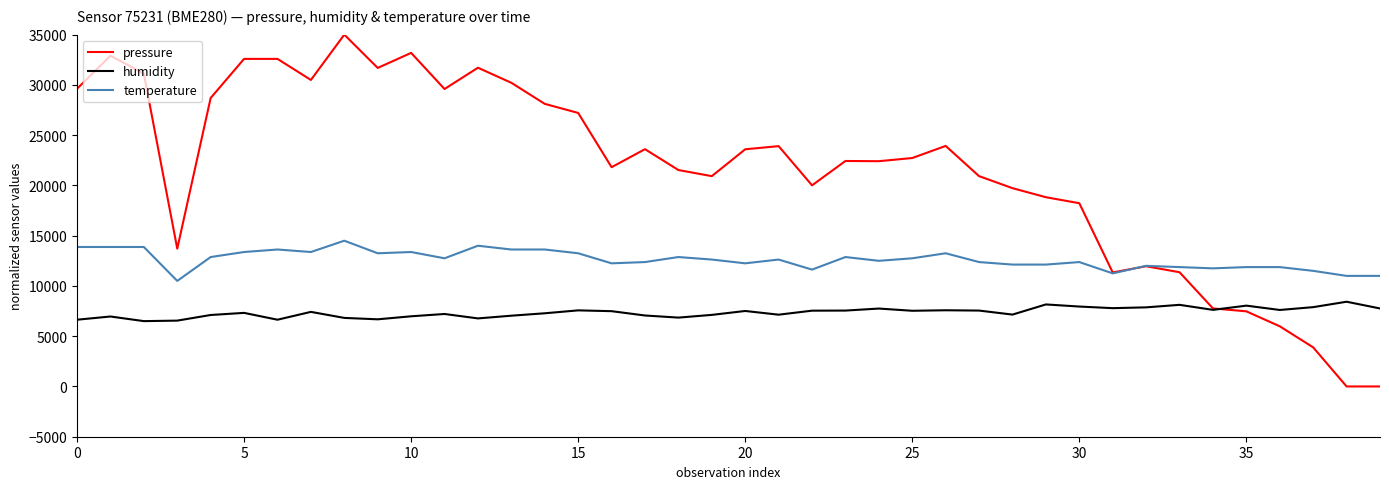

Count the number of categories in the chart.

40